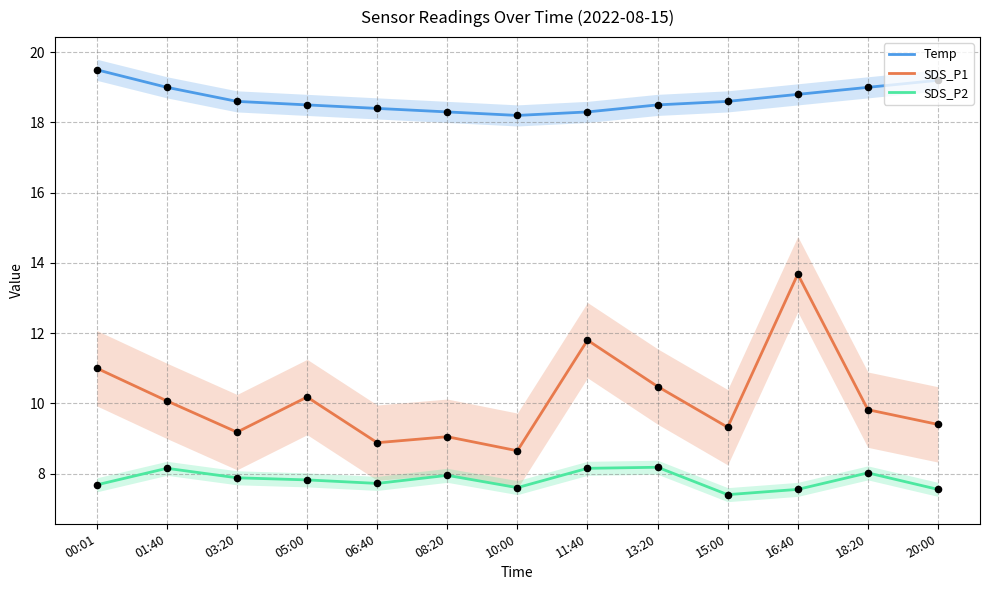

Which series has the widest spread of Y values?

SDS_P1